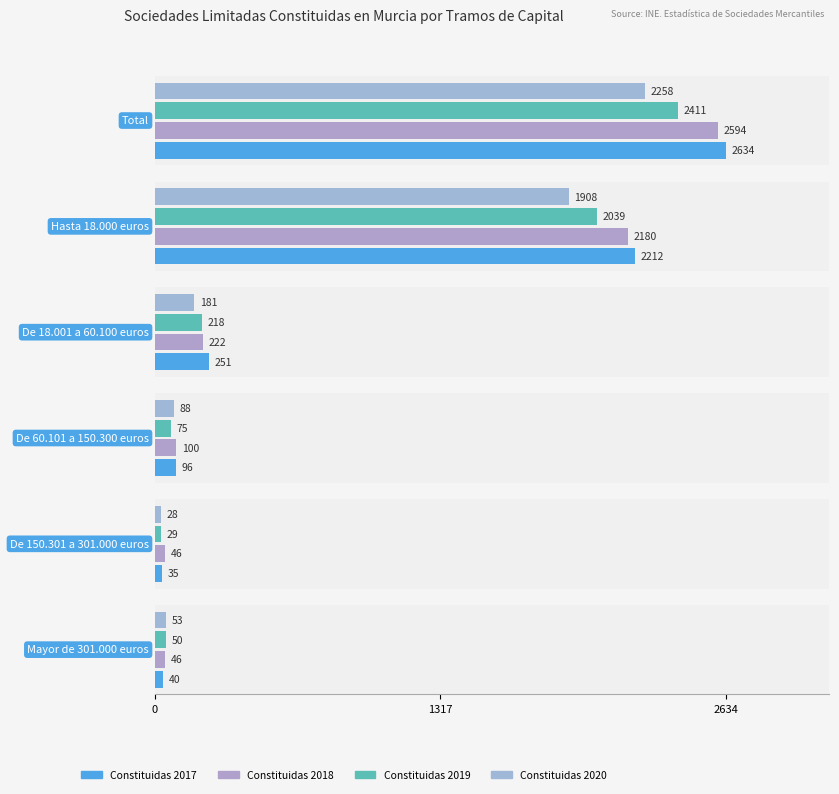

At how many categories does at least one series exceed 2560?

1